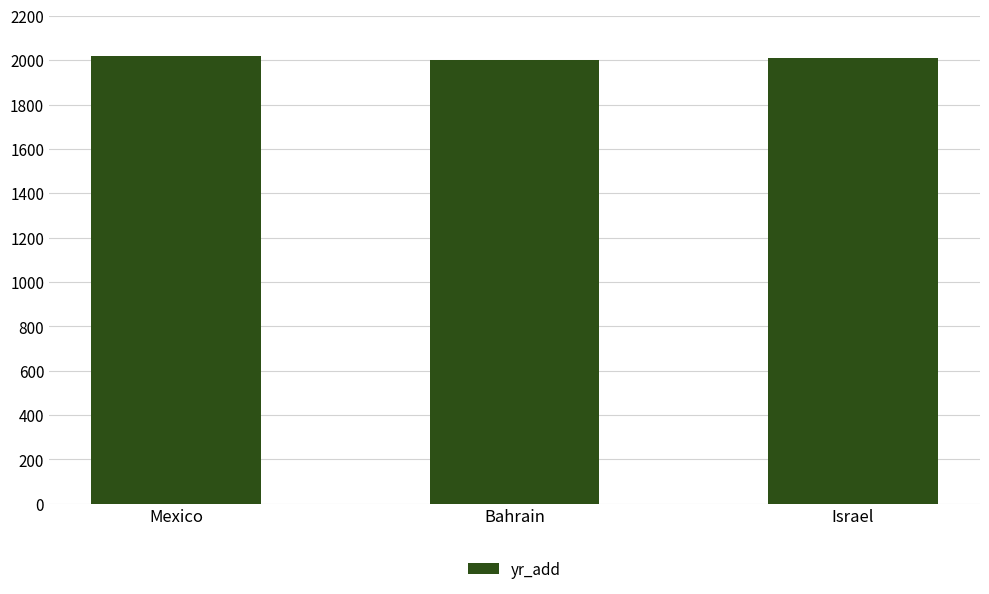

The value at Mexico is 2018. True or false?

True